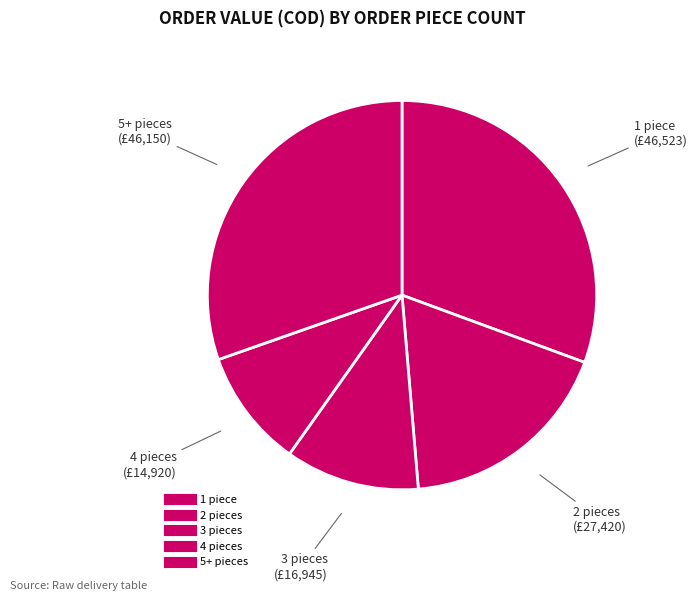

Count the number of slices in the pie.

5